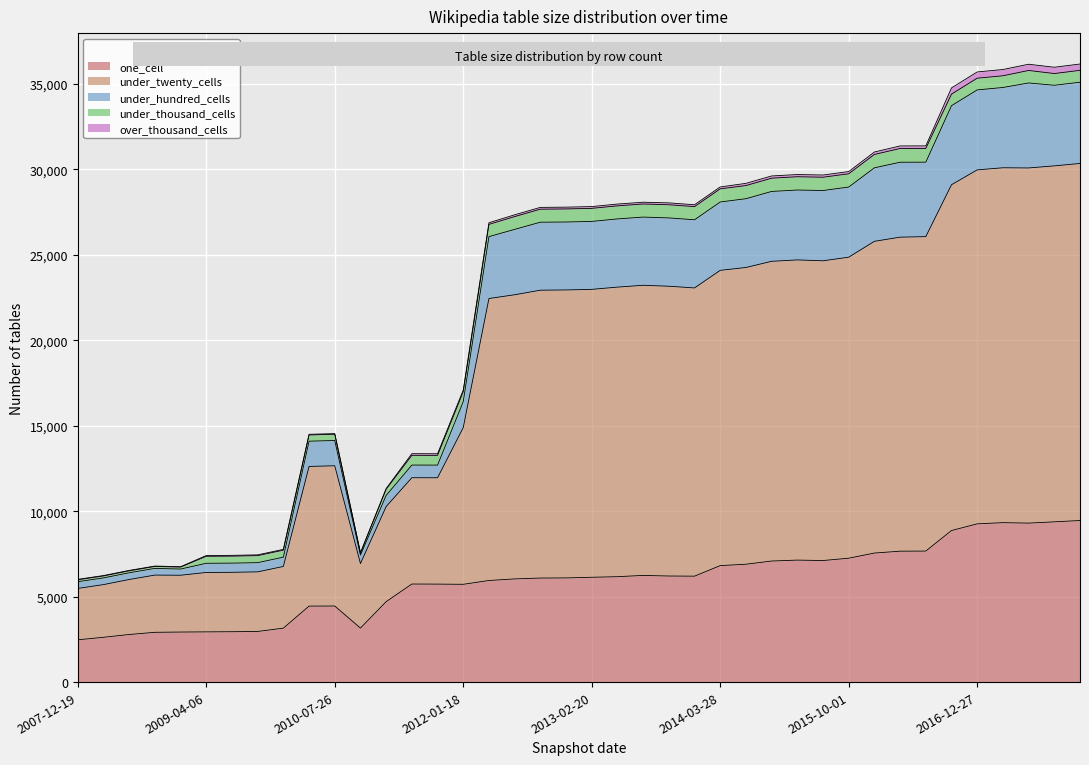

True or false: under_hundred_cells and one_cell intersect in this chart.

False